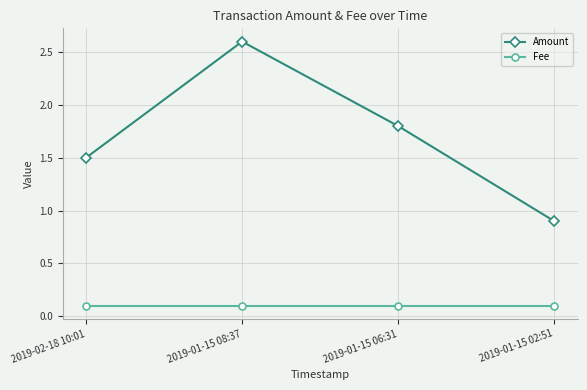

What is the difference between the Amount values at 2019-01-15 08:37 and 2019-02-18 10:01?

1.1